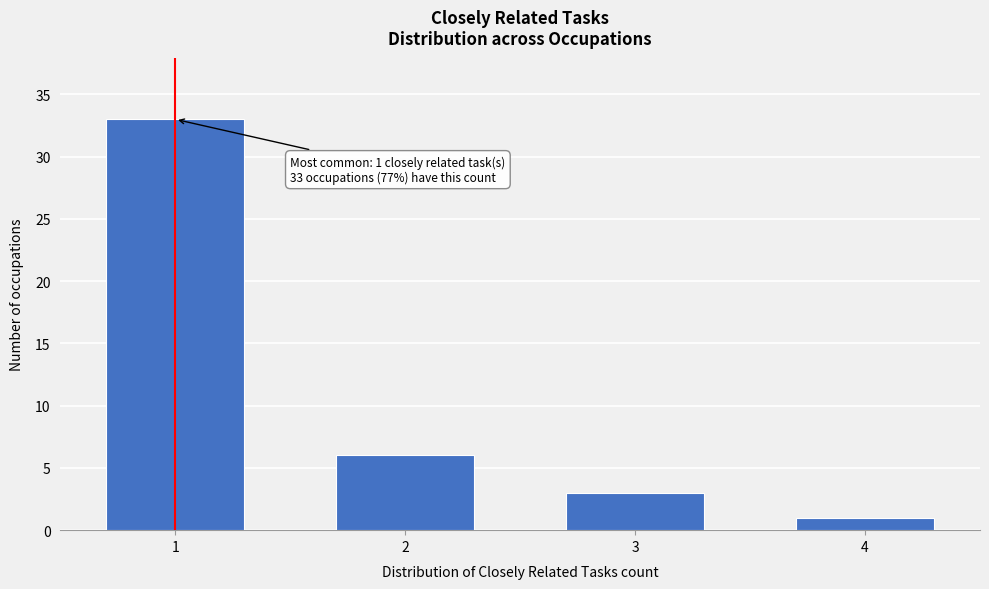

Reading left to right, list all the values displayed in this chart.

33	6	3	1